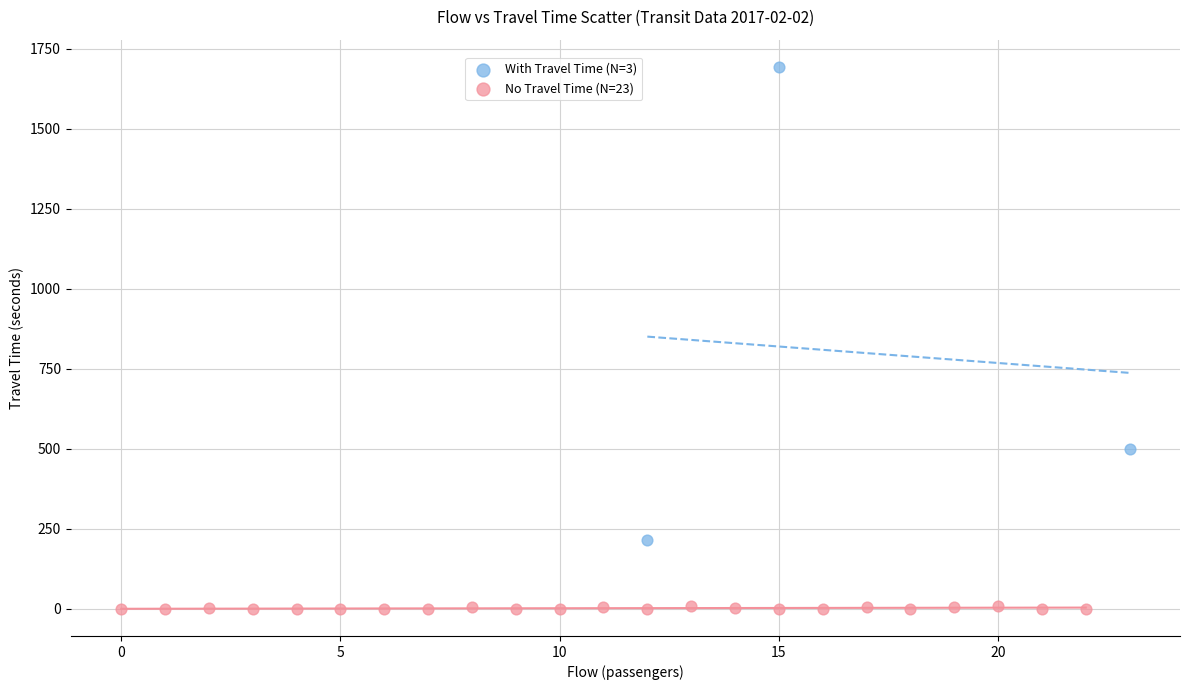

Which series contains the highest Y value?

With Travel Time (N=3)